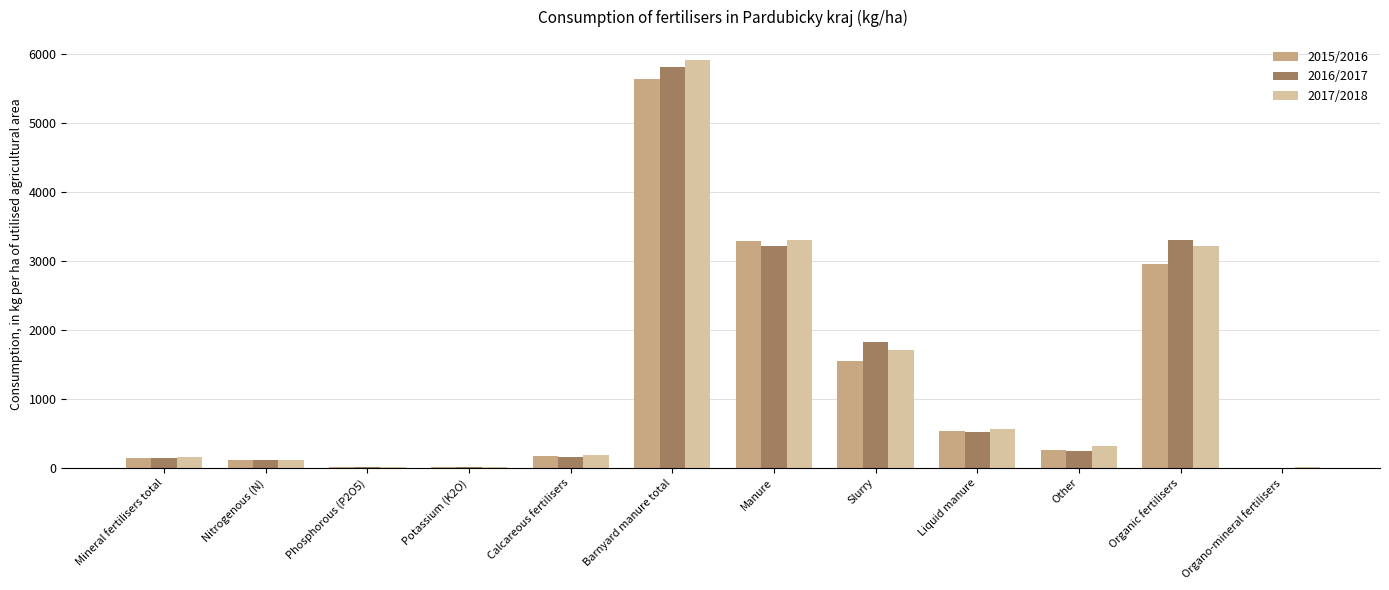

What is the spread (max minus min) of values at Slurry?

285.5